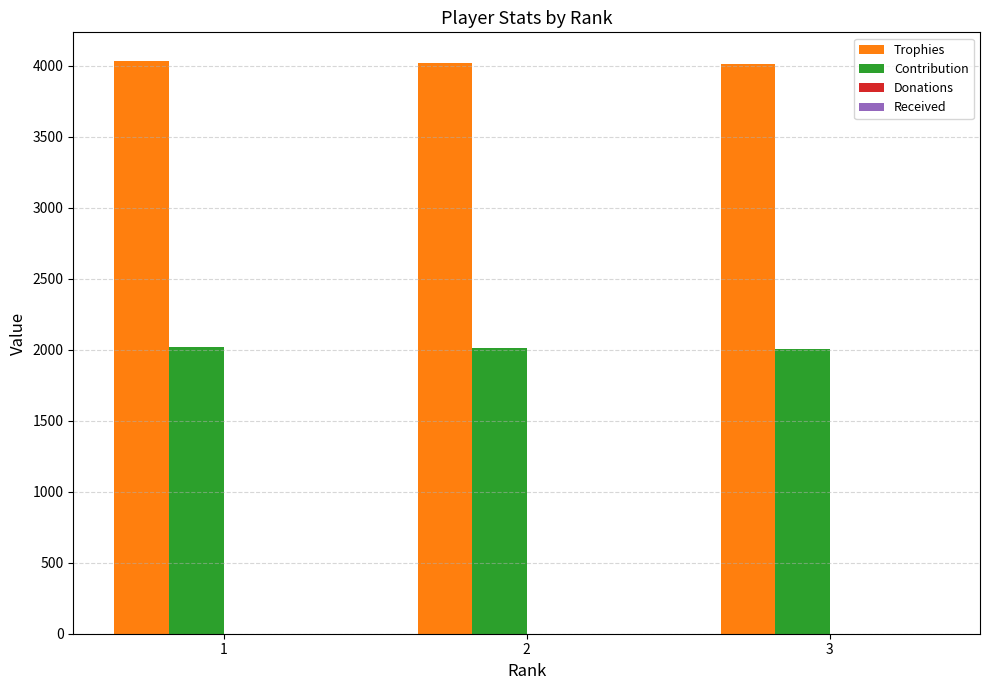

What is the lowest value of the Contribution series?

2005